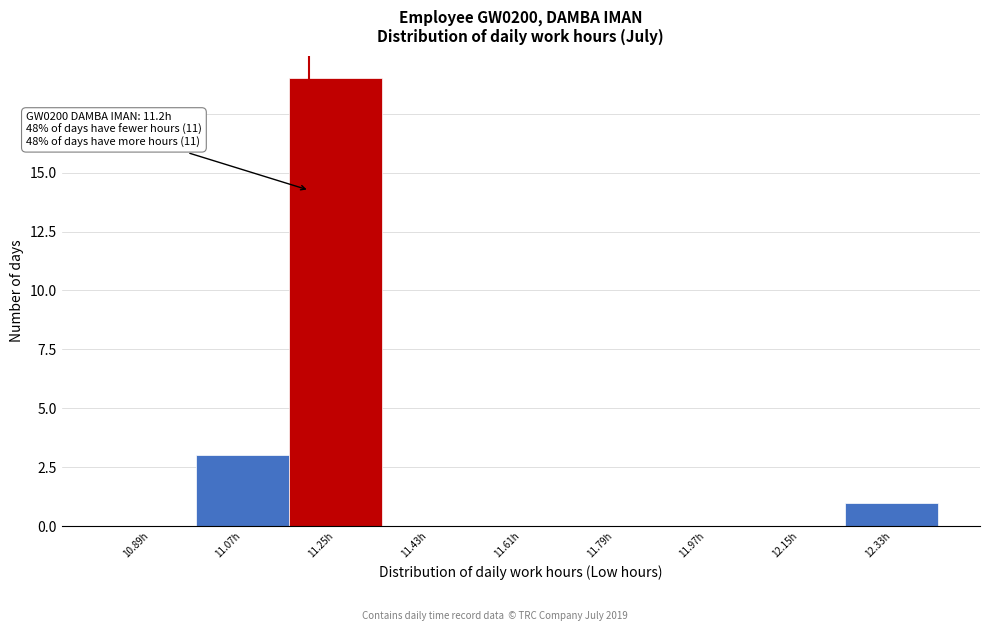

Which range on the x-axis has the tallest bar?

11.16 to 11.34